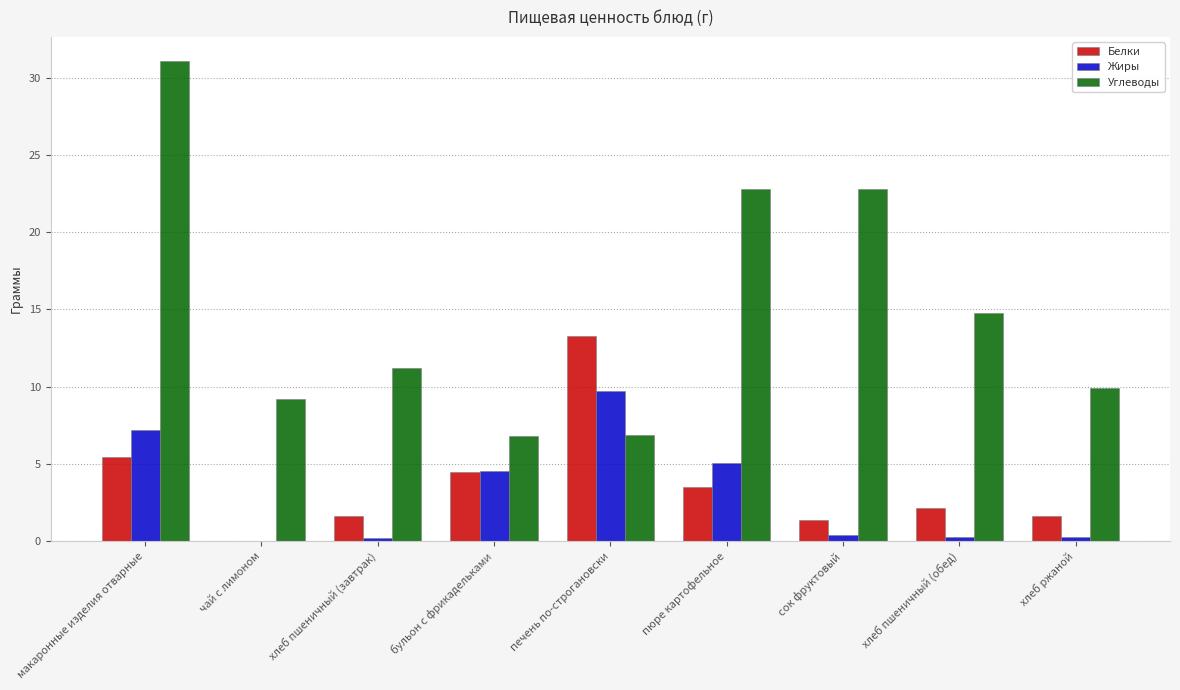

At which category is the sum across all series the highest?

макаронные изделия отварные